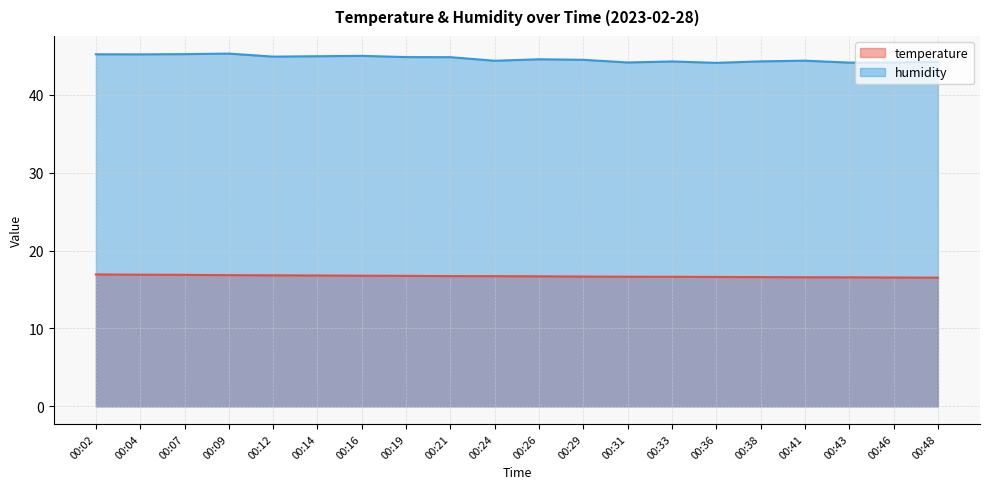

What are all the series names shown in the legend?

temperature, humidity